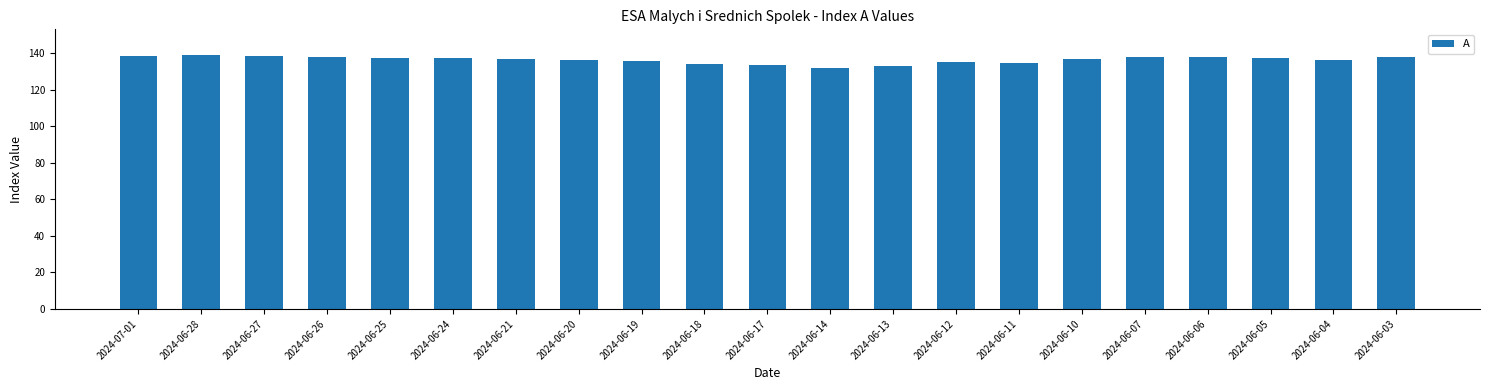

What is the ratio of the value at 2024-06-13 to the value at 2024-06-04?

1.0